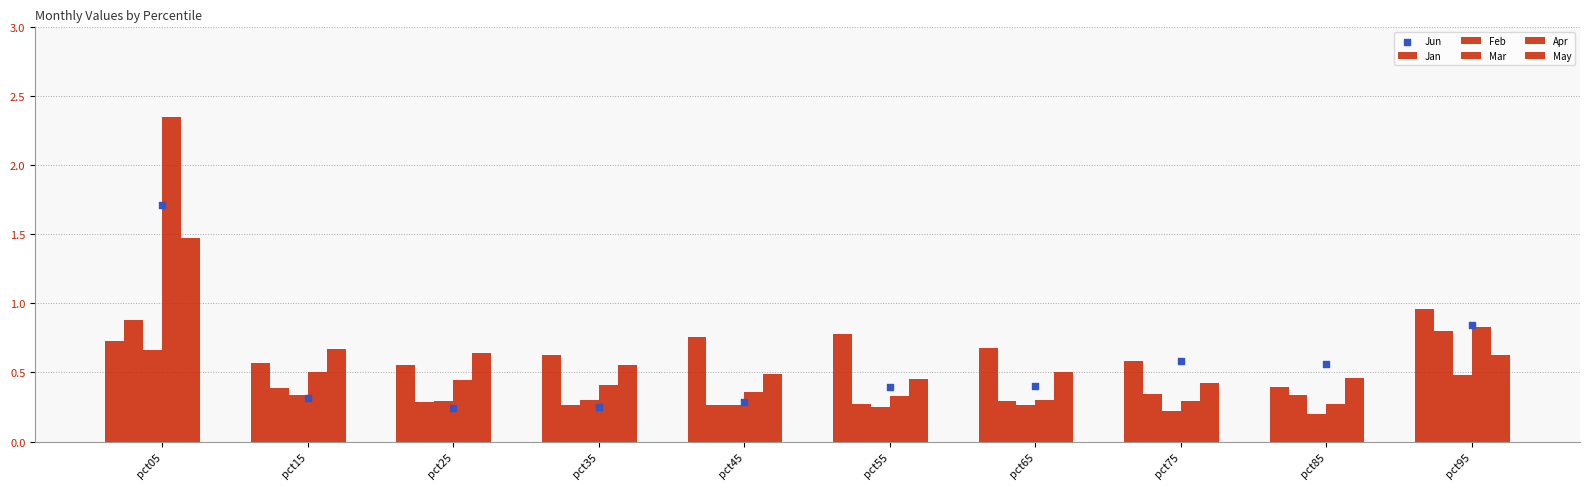

At how many categories does at least one series exceed 2?

1